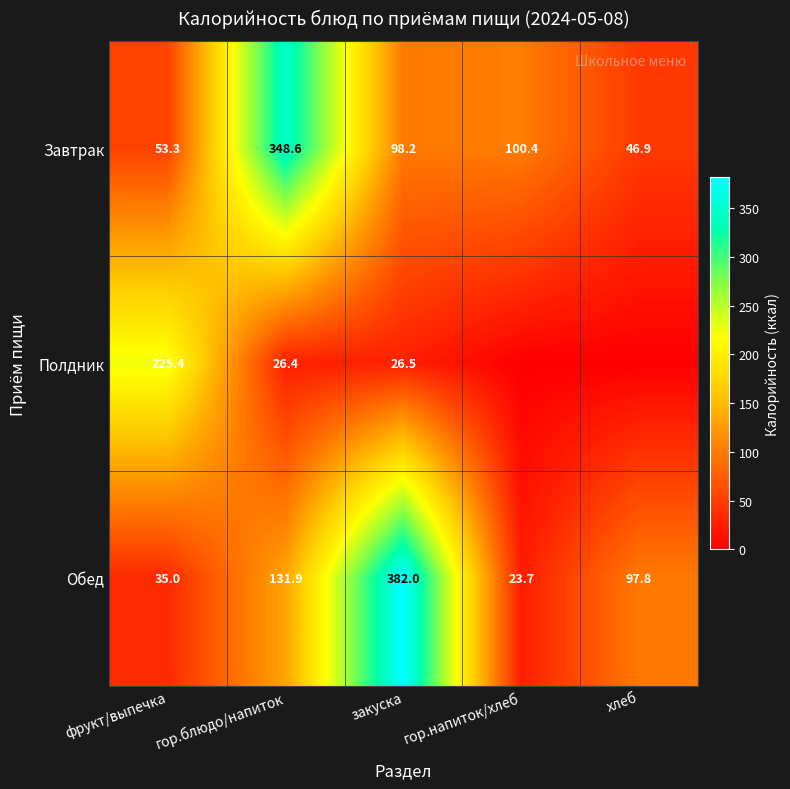

What is the maximum value for Завтрак?

348.6